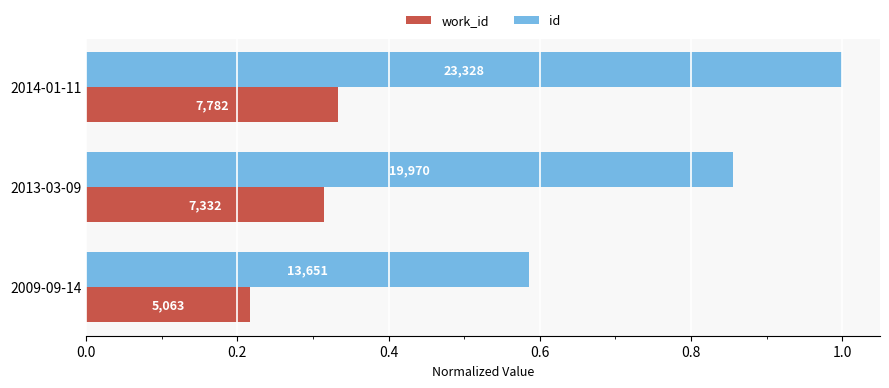

Which series has the largest total across all categories?

id